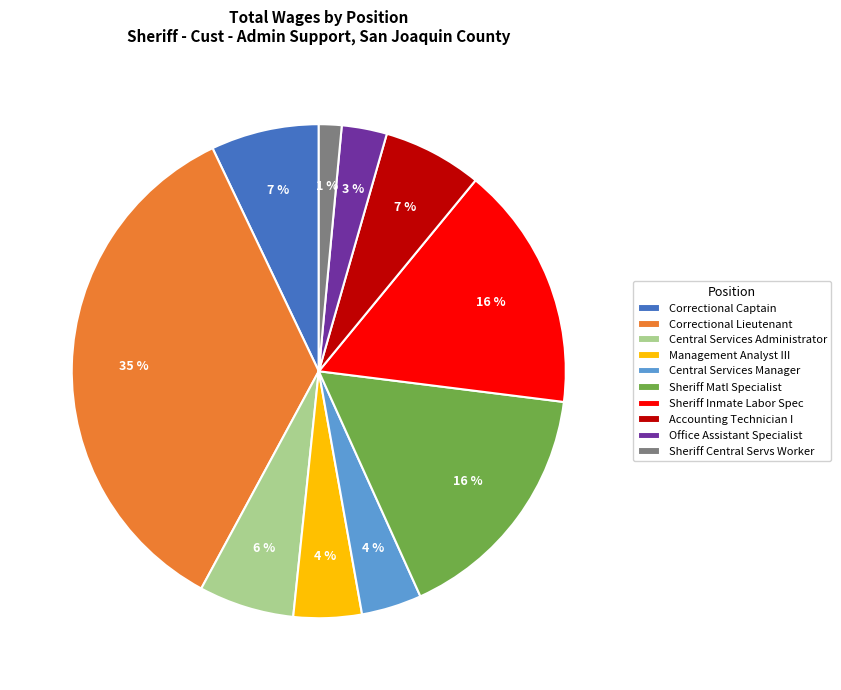

Combined, do Central Services Administrator and Correctional Captain account for over 50%?

No